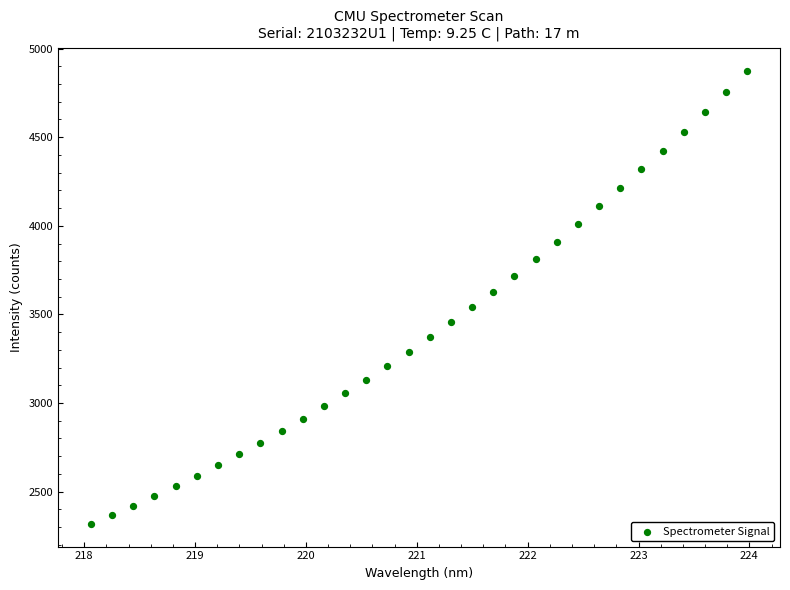

What is the range of X values (max minus min)?

5.9